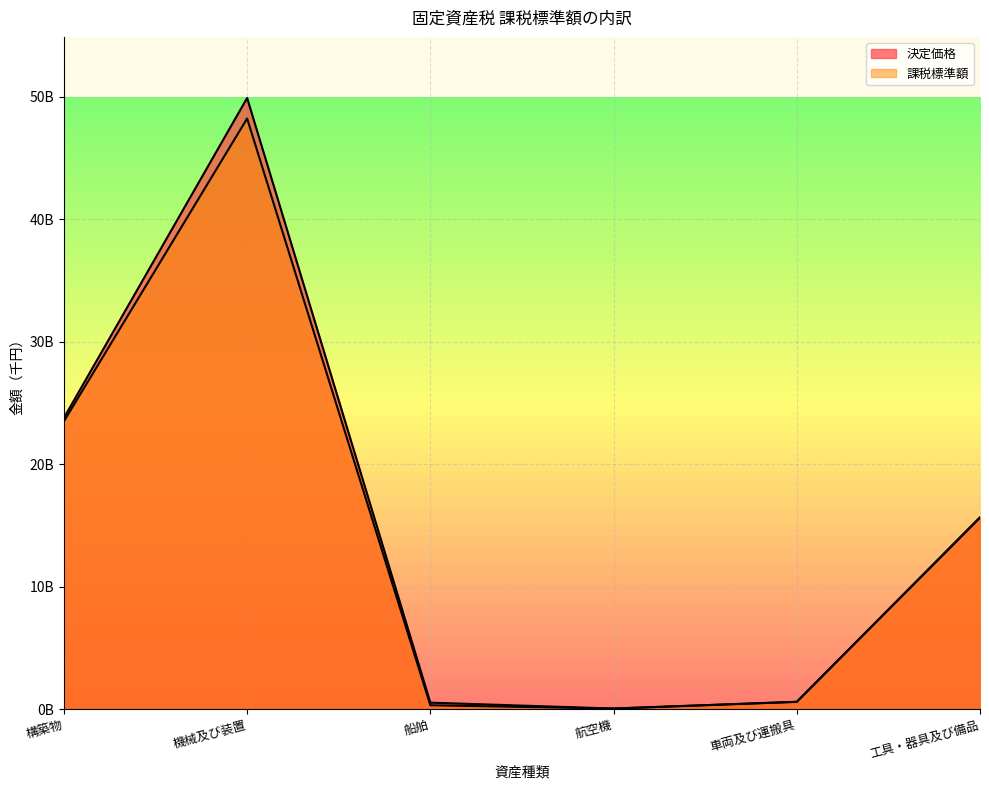

True or false: 決定価格 and 課税標準額 intersect in this chart.

False